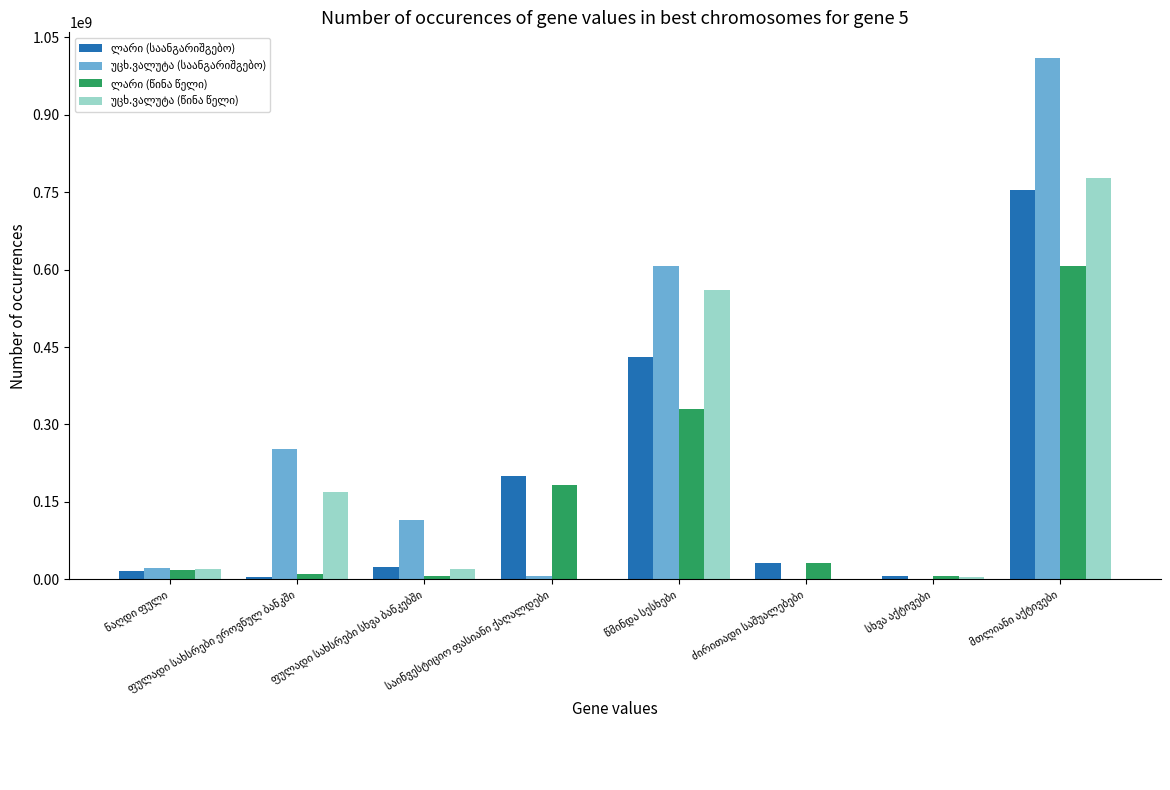

Reading left to right, list all the values displayed in this chart.

ლარი (საანგარიშგებო): 17224582.5	5474285.6	23230408.9	200149888.0	430338342.5	32696644.0	7322879.4	753338628.5
უცხ.ვალუტა (საანგარიშგებო): 22065399.1	253123629.5	114714793.0	6437620.0	607758211.6	0.0	544230.9	1008913252.7
ლარი (წინა წელი): 18628495.3	10930254.8	7415782.2	182859429.4	330354311.0	31217448.6	7391984.1	607373905.5
უცხ.ვალუტა (წინა წელი): 19873843.5	169097110.3	20250507.8	0.0	560314807.5	0.0	5454976.2	778155379.7